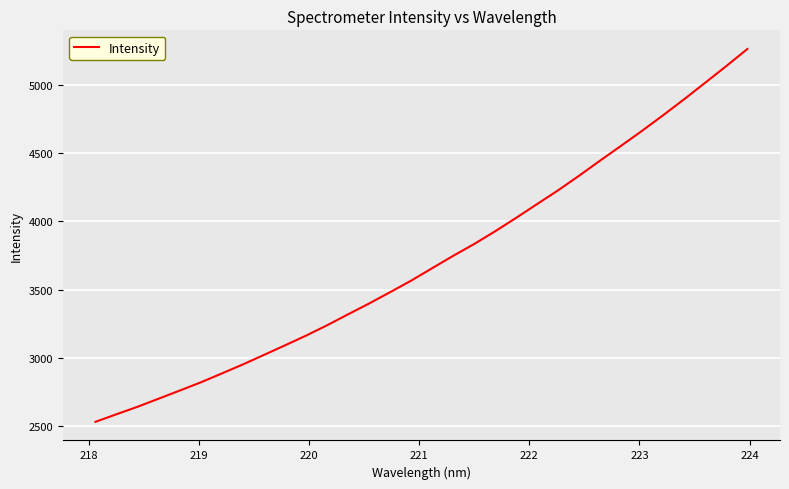

What is the smallest value displayed?

2530.6